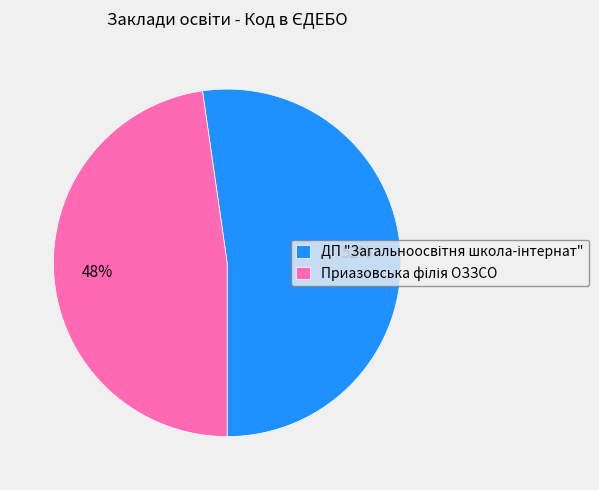

Count the number of slices in the pie.

2